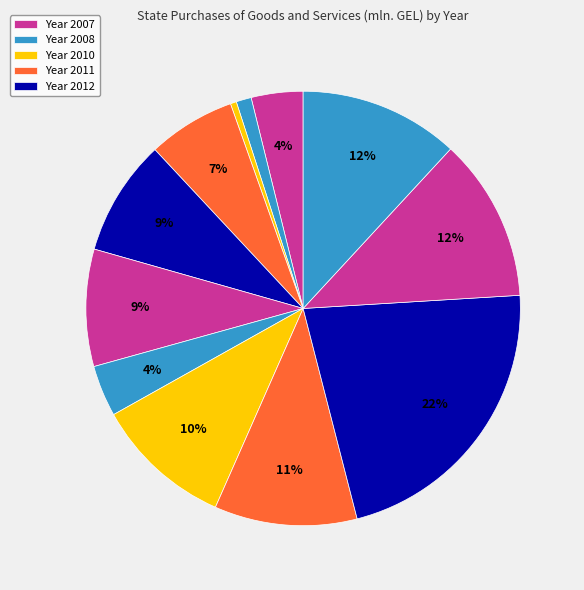

How many segments does this pie chart have?

12